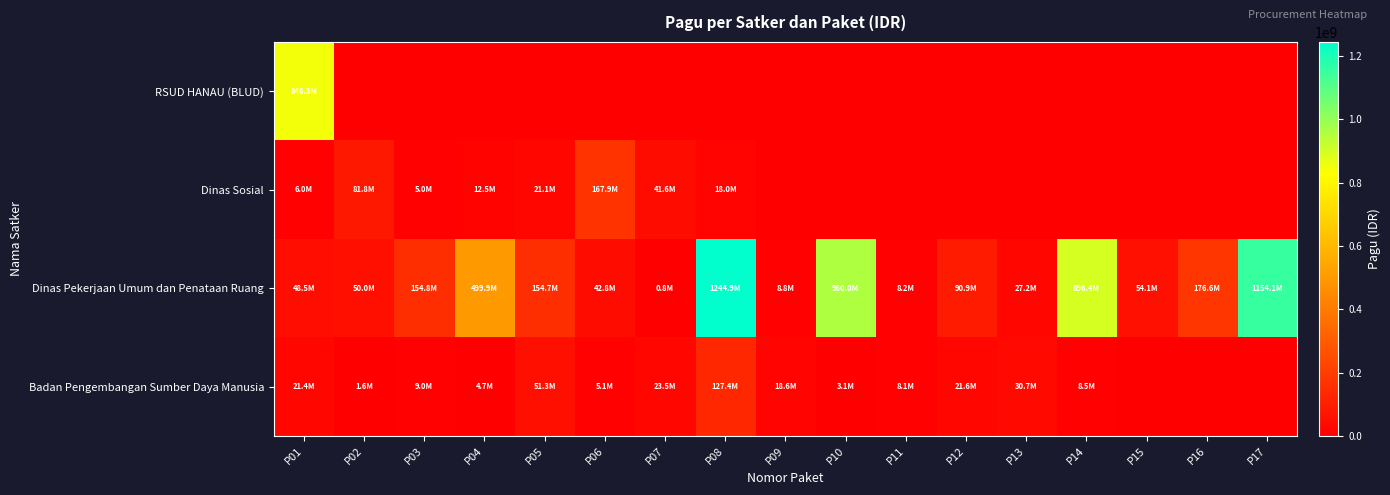

Which series changed the most between P01 and P07?

RSUD HANAU (BLUD)